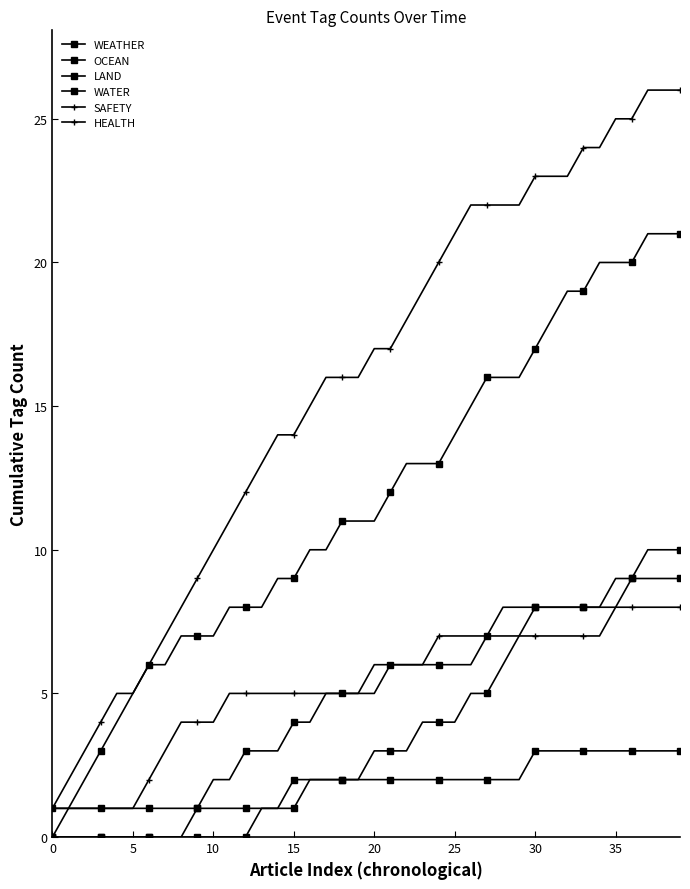

What is the label of the 5th point from the right?

35